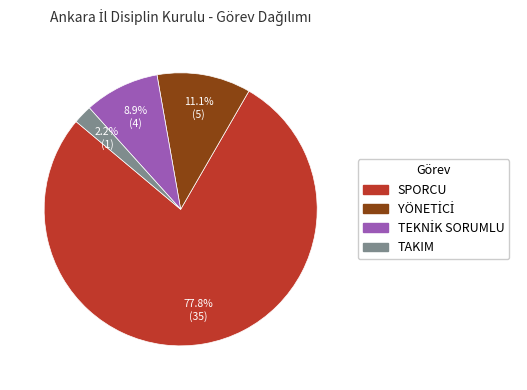

Between TAKIM and SPORCU, which is larger?

SPORCU